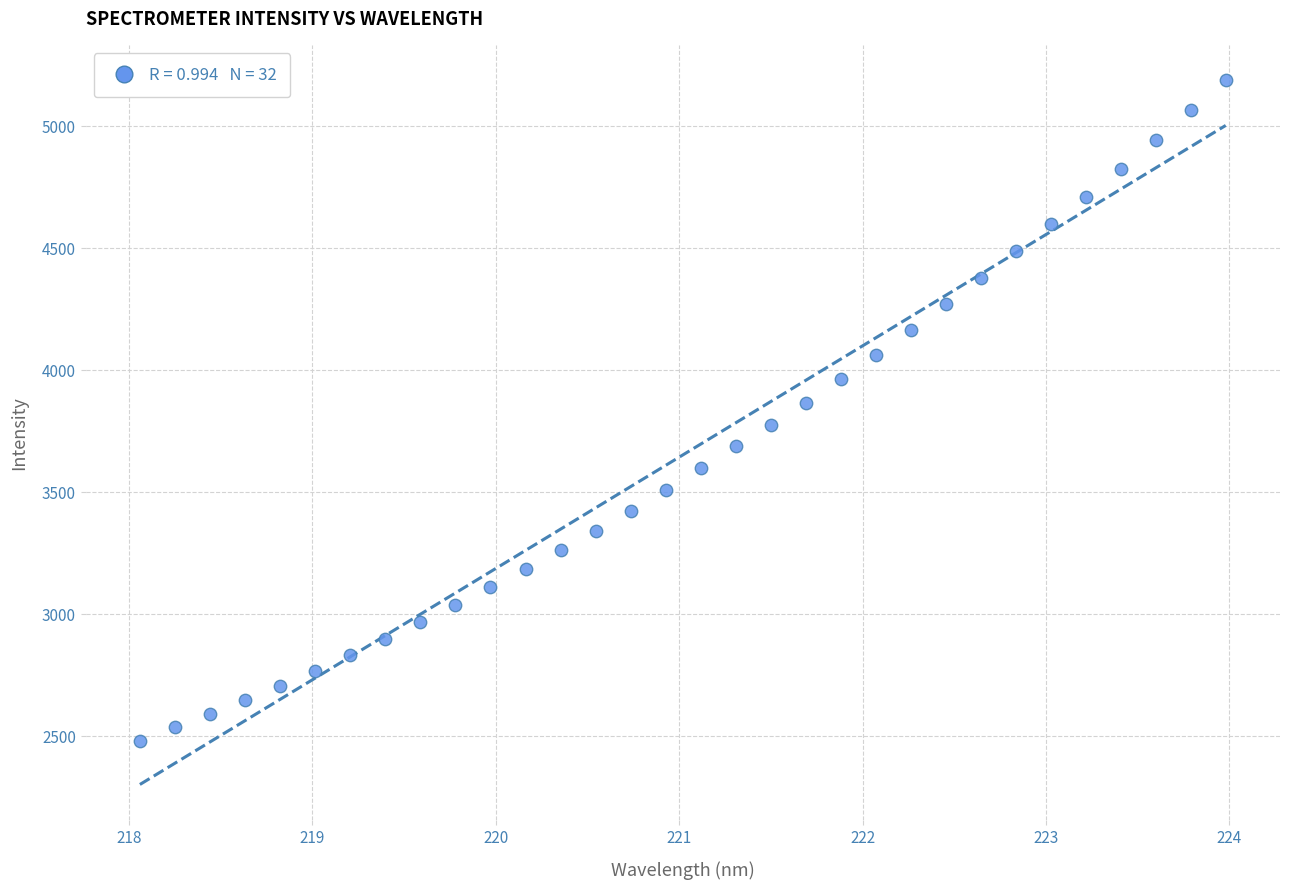

What is the range of X values (max minus min)?

5.9